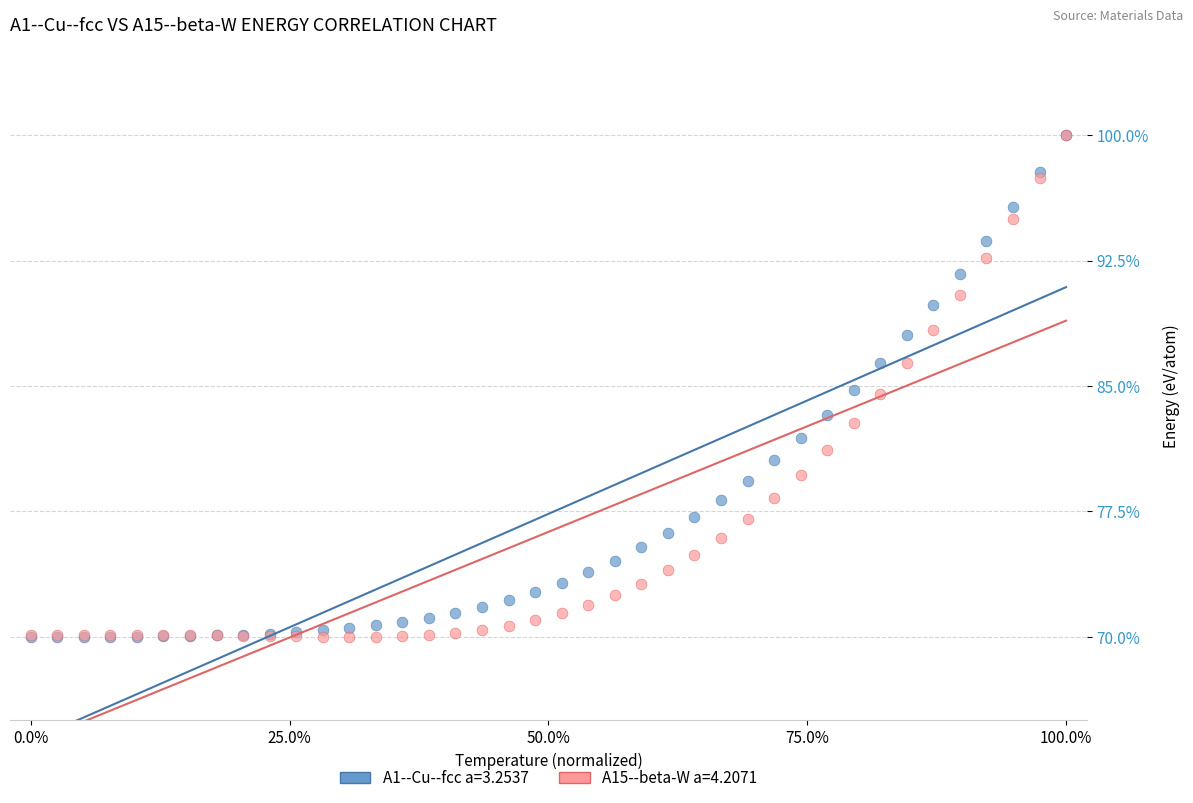

What are all the series names shown in the legend?

A1--Cu--fcc a=3.2537, A15--beta-W a=4.2071